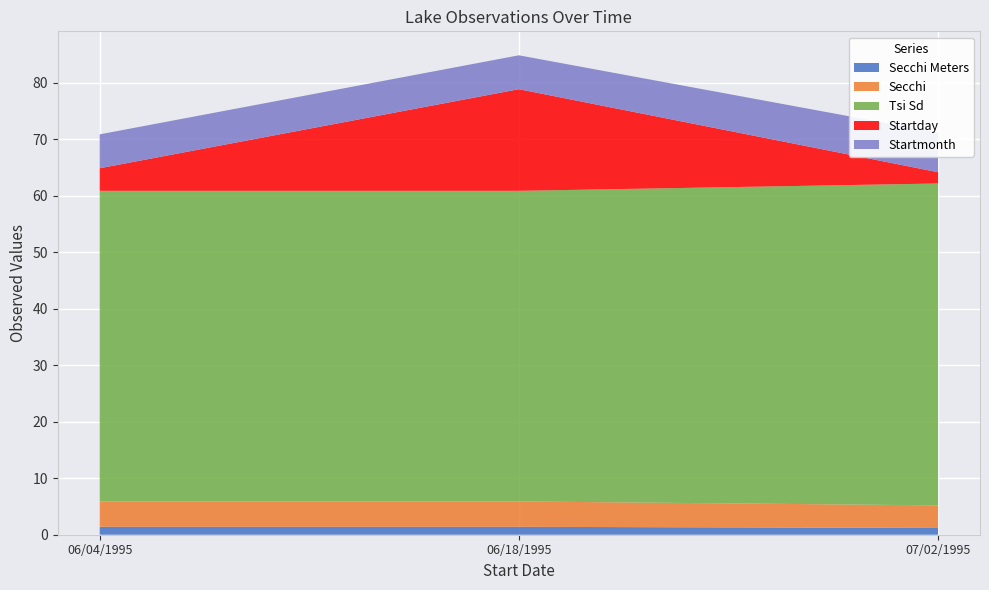

Reading left to right, extract all data points from this chart.

Secchi Meters: 06/04/1995=1.4	06/18/1995=1.4	07/02/1995=1.2
Secchi: 06/04/1995=4.5	06/18/1995=4.5	07/02/1995=4.0
Tsi Sd: 06/04/1995=55.0	06/18/1995=55.0	07/02/1995=57.0
Startday: 06/04/1995=4.0	06/18/1995=18.0	07/02/1995=2.0
Startmonth: 06/04/1995=6.0	06/18/1995=6.0	07/02/1995=7.0